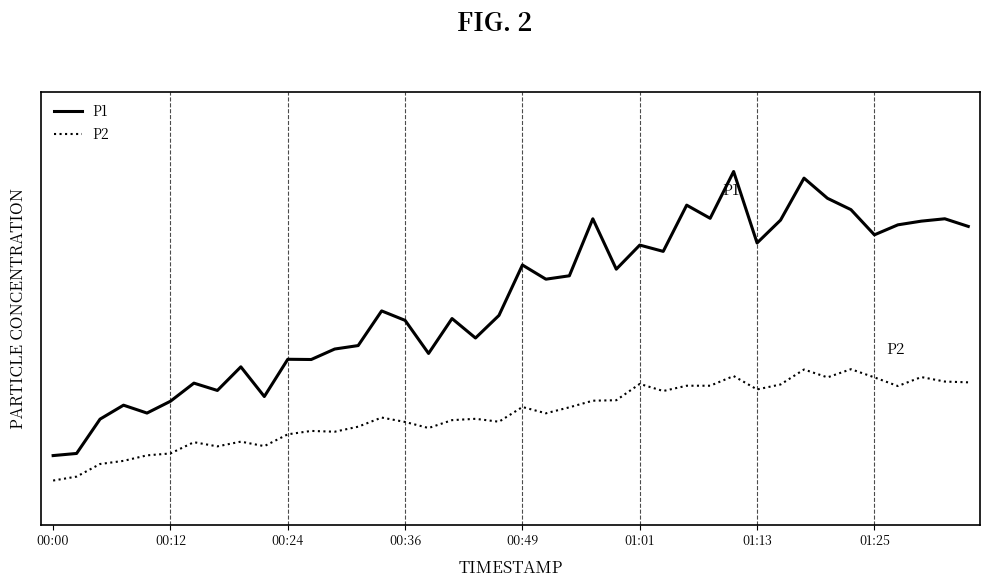

How many interior local valleys does the P2 series have?

10